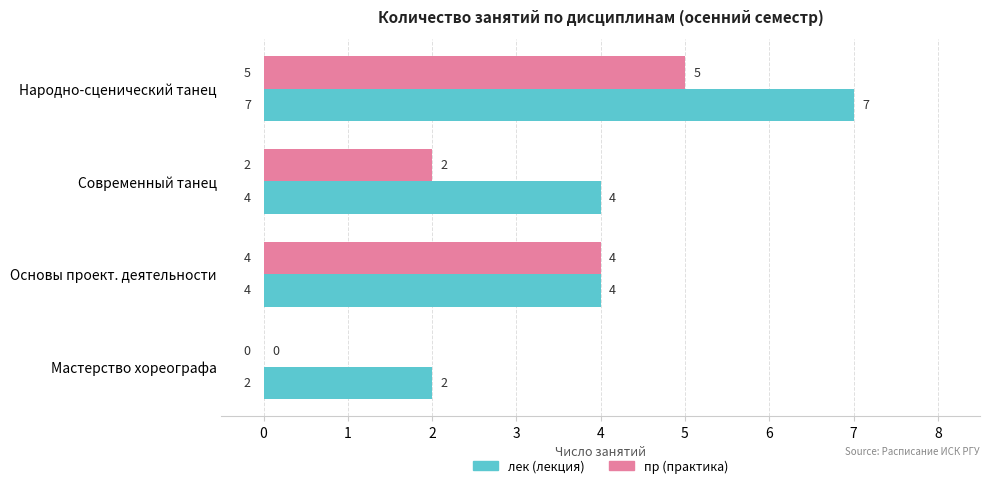

Which series changed the most between Народно-сценический танец and Основы проект. деятельности?

лек (лекция)